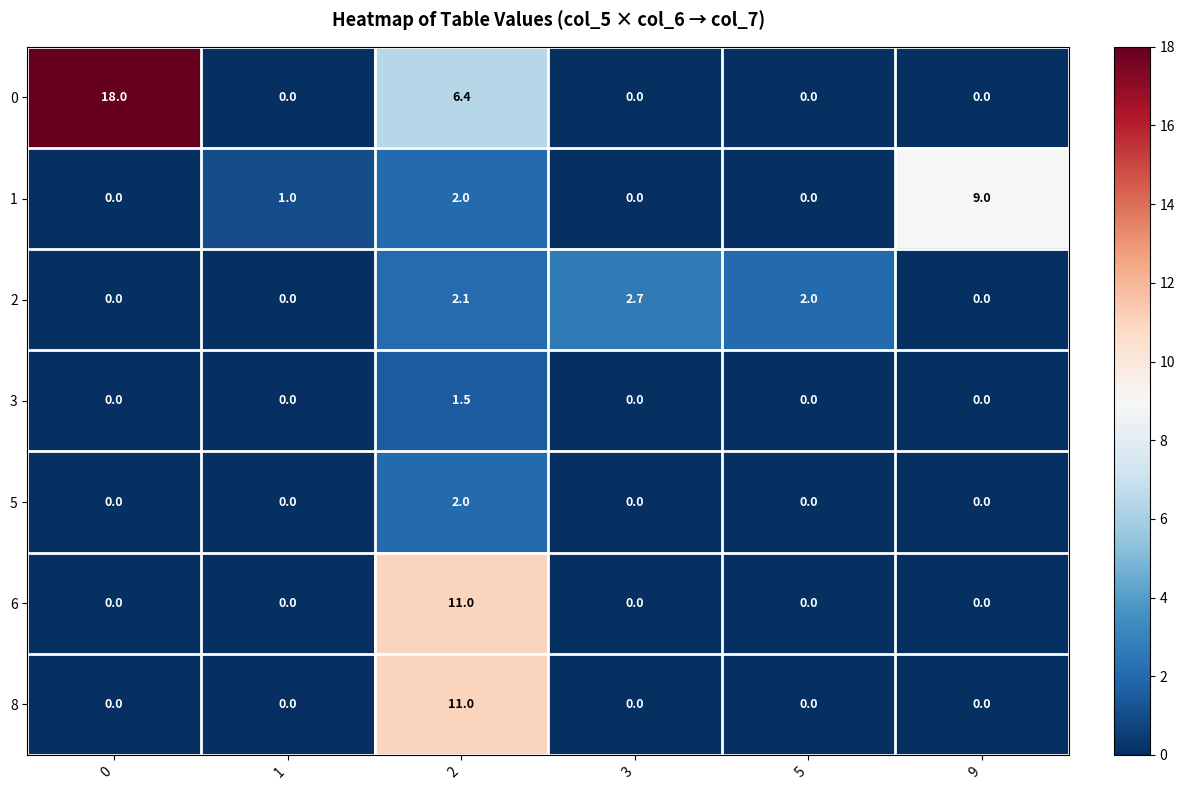

Which series has the widest spread of values?

0